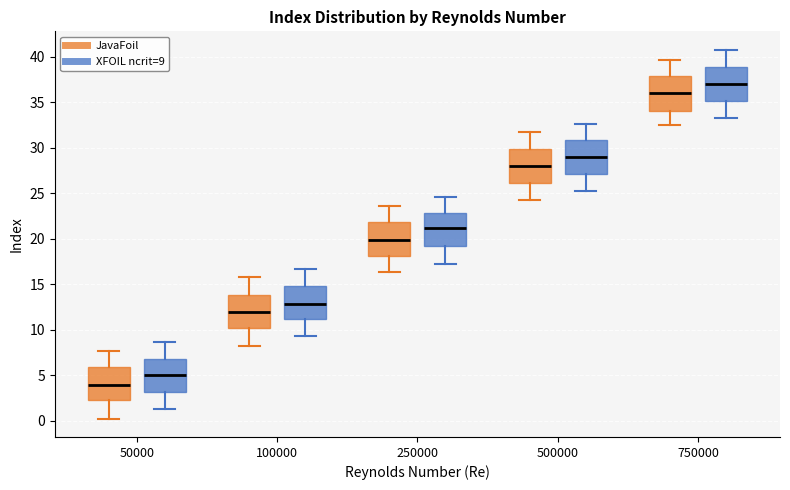

Reading left to right, read every box against the y-axis: the position of its median line, the range the box covers, and the ends of its whiskers. The values are not printed on the chart, so give them approximately, as read against the axis.

50000 (JavaFoil): median 4.0, box 2.5 to 6.0, whiskers 0.0 to 7.5
50000 (XFOIL ncrit=9): median 5.0, box 3.0 to 7.0, whiskers 1.5 to 8.5
100000 (JavaFoil): median 12.0, box 10.0 to 14.0, whiskers 8.0 to 16.0
100000 (XFOIL ncrit=9): median 13.0, box 11.0 to 15.0, whiskers 9.5 to 16.5
250000 (JavaFoil): median 20.0, box 18.0 to 22.0, whiskers 16.5 to 23.5
250000 (XFOIL ncrit=9): median 21.0, box 19.0 to 23.0, whiskers 17.0 to 24.5
500000 (JavaFoil): median 28.0, box 26.0 to 30.0, whiskers 24.0 to 31.5
500000 (XFOIL ncrit=9): median 29.0, box 27.0 to 31.0, whiskers 25.5 to 32.5
750000 (JavaFoil): median 36.0, box 34.0 to 38.0, whiskers 32.5 to 39.5
750000 (XFOIL ncrit=9): median 37.0, box 35.0 to 39.0, whiskers 33.5 to 41.0